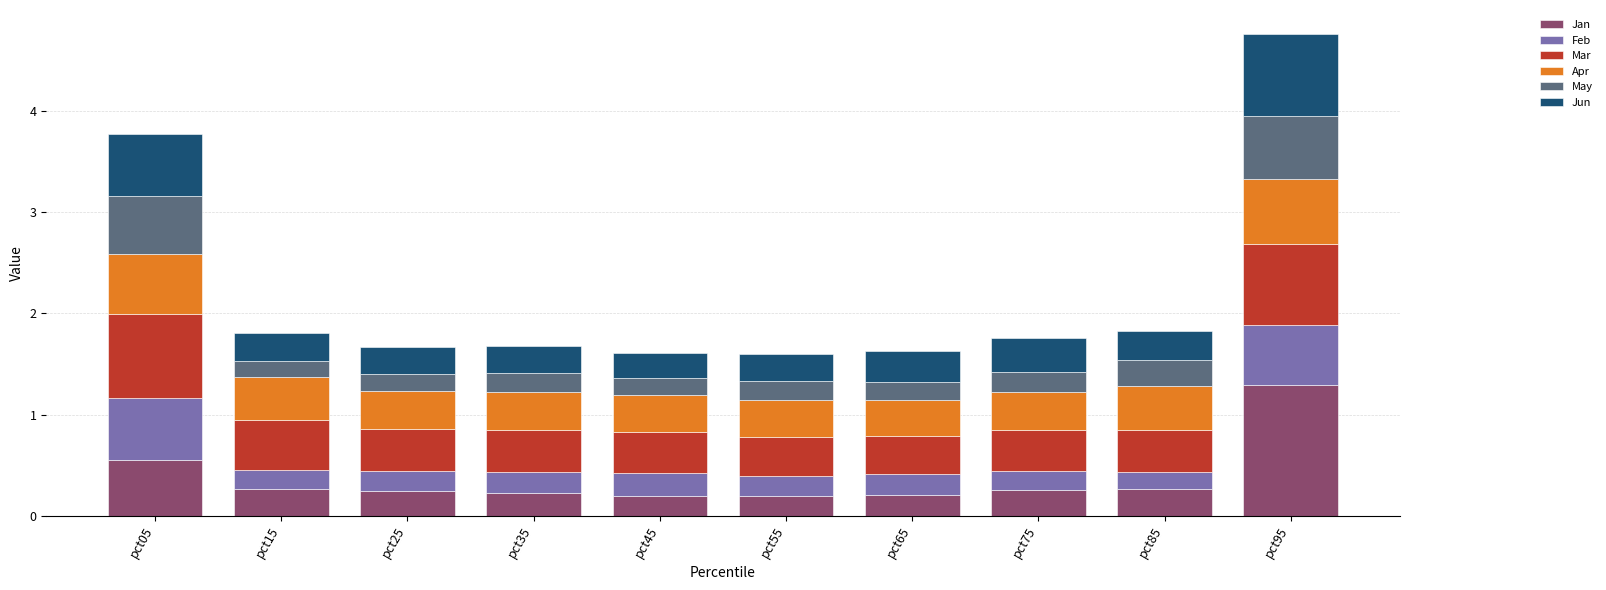

What value does the Jan series have at pct95?

1.3